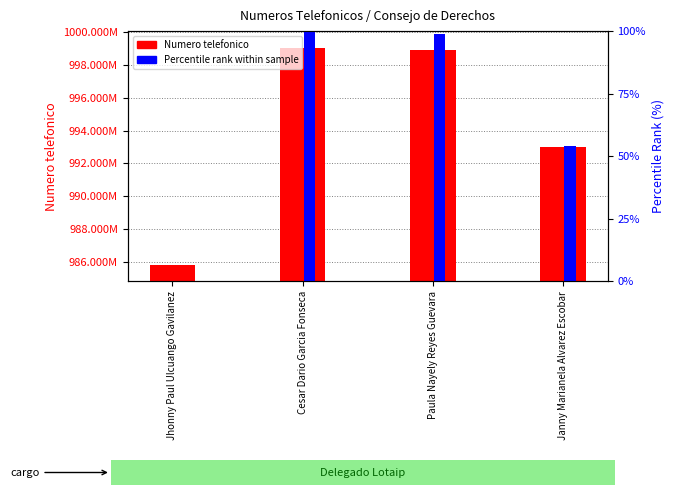

Reading left to right, list all the values displayed in this chart.

Numero telefonico: Jhonny Paul Ulcuango Gavilanez=985804171.0	Cesar Dario Garcia Fonseca=999063676.0	Paula Nayely Reyes Guevara=998935856.0	Janny Marianela Alvarez Escobar=992998149.0
Percentile rank within sample: Jhonny Paul Ulcuango Gavilanez=0.0	Cesar Dario Garcia Fonseca=100.0	Paula Nayely Reyes Guevara=99.0	Janny Marianela Alvarez Escobar=54.3